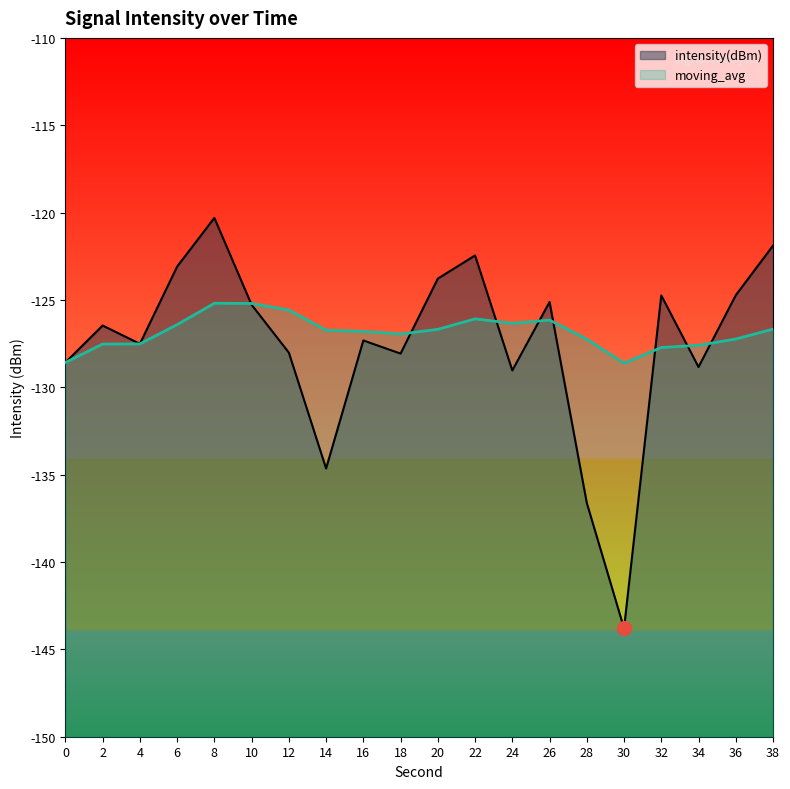

Rank the series by their average value, from lowest to highest.

intensity(dBm), moving_avg